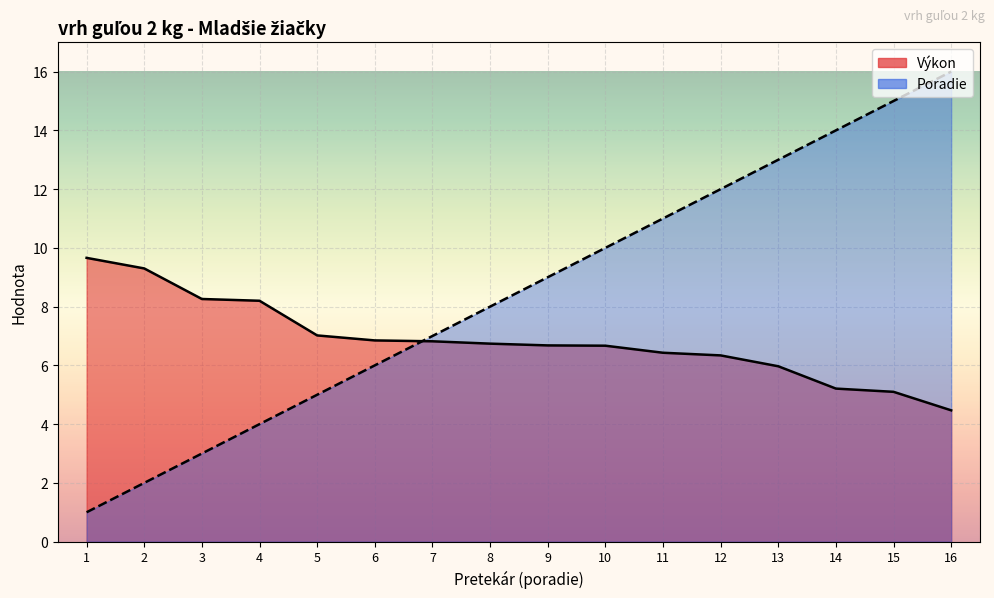

True or false: Poradie (line) and Výkon (line) cross at least once.

True